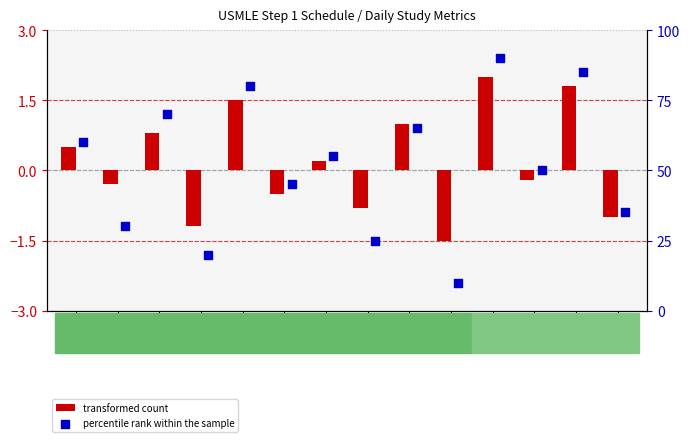

Which series has the largest Y range (max minus min)?

percentile rank within the sample